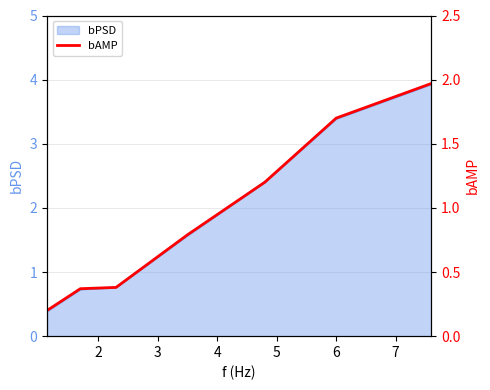

True or false: the data shows 1.6 at 5.

False